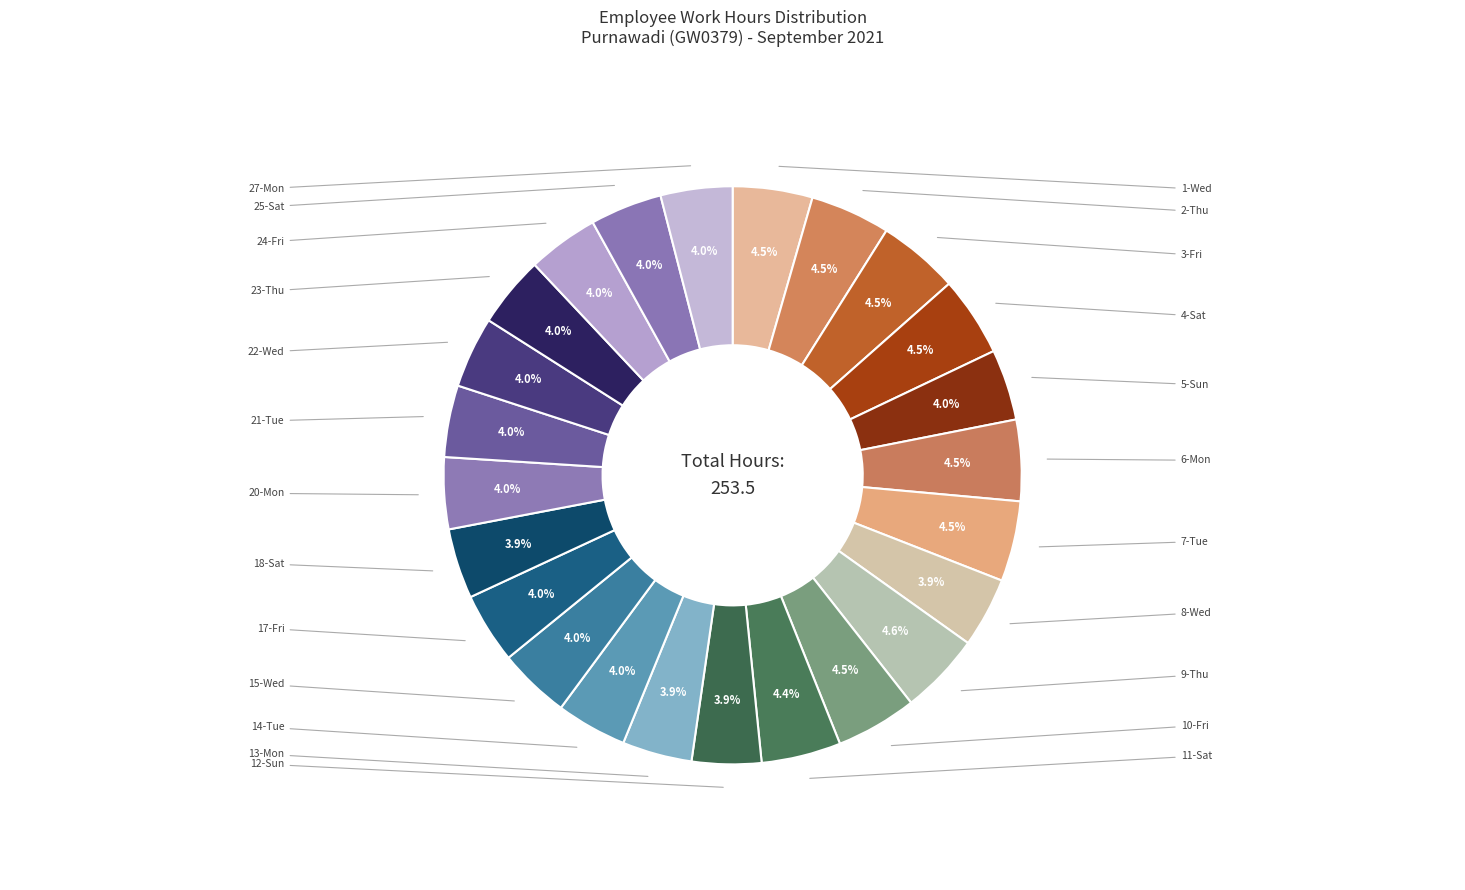

Does any single category account for the majority?

No